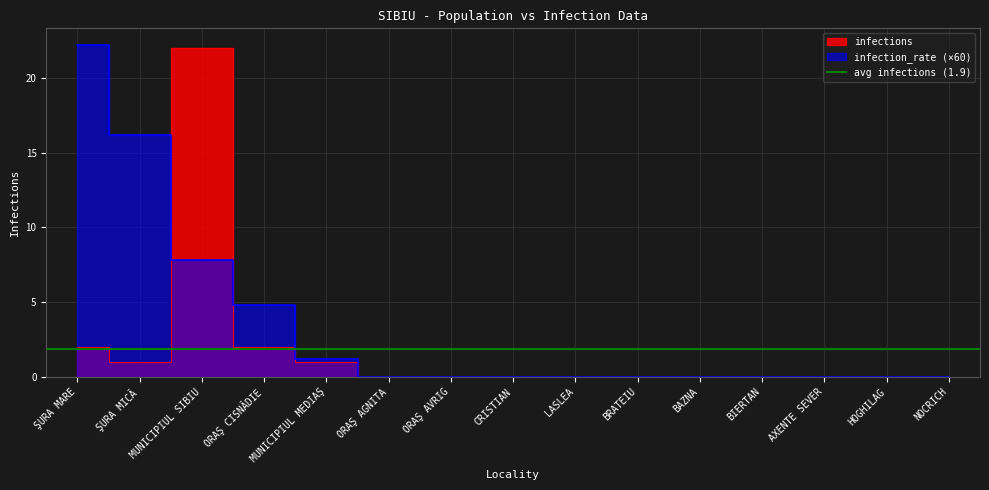

Reading right to left, transcribe all the data shown in this chart.

infection_rate: NOCRICH=0.0	HOGHILAG=0.0	AXENTE SEVER=0.0	BIERTAN=0.0	BAZNA=0.0	BRATEIU=0.0	LASLEA=0.0	CRISTIAN=0.0	ORAŞ AVRIG=0.0	ORAŞ AGNITA=0.0	MUNICIPIUL MEDIAŞ=1.2	ORAŞ CISNĂDIE=4.8	MUNICIPIUL SIBIU=7.8	ŞURA MICĂ=16.2	ŞURA MARE=22.2
infections: NOCRICH=0.0	HOGHILAG=0.0	AXENTE SEVER=0.0	BIERTAN=0.0	BAZNA=0.0	BRATEIU=0.0	LASLEA=0.0	CRISTIAN=0.0	ORAŞ AVRIG=0.0	ORAŞ AGNITA=0.0	MUNICIPIUL MEDIAŞ=1.0	ORAŞ CISNĂDIE=2.0	MUNICIPIUL SIBIU=22.0	ŞURA MICĂ=1.0	ŞURA MARE=2.0